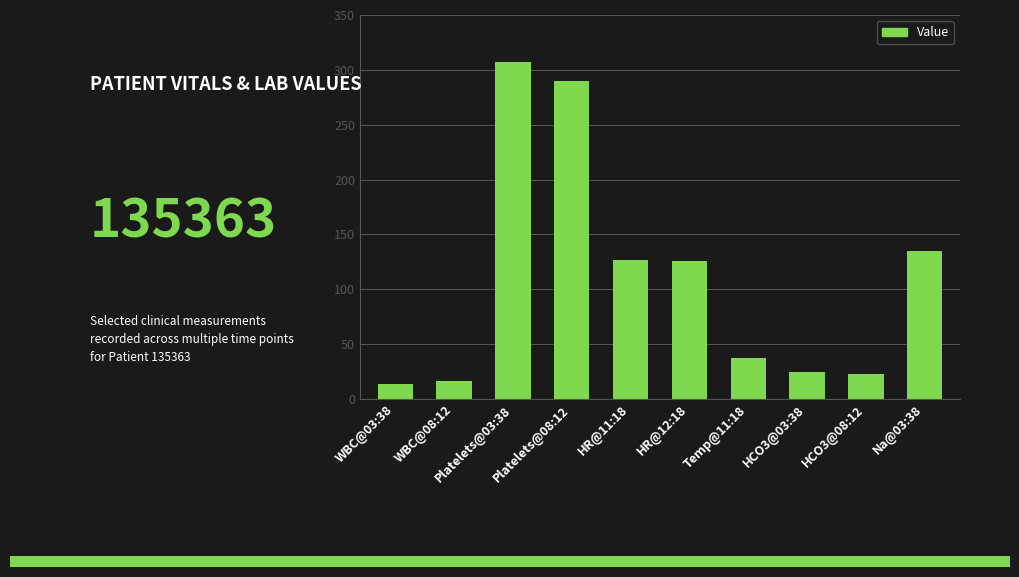

What is the label of the 2nd bar from the right?

HCO3@08:12